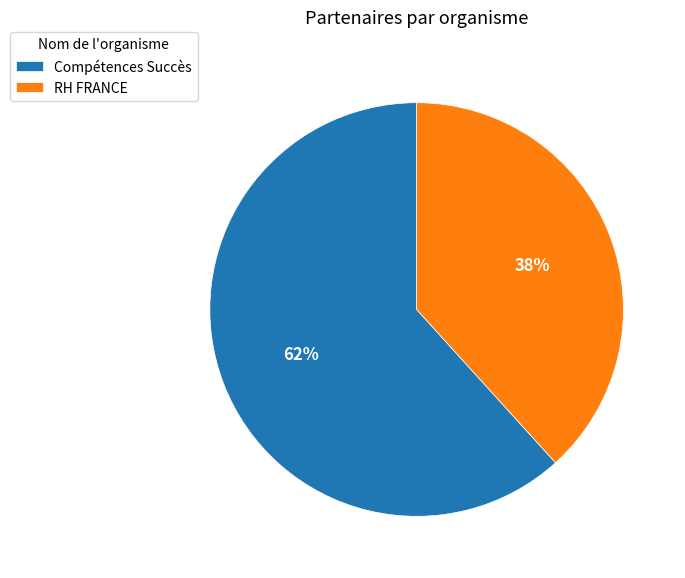

Do Compétences Succès and RH FRANCE together represent more than half of the pie?

Yes